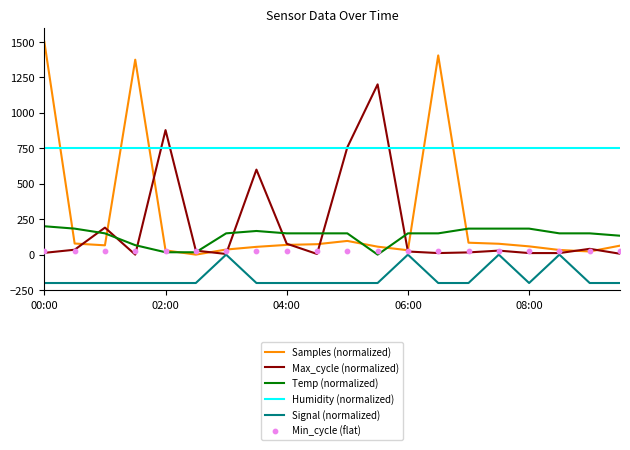

What is the total value across all series at 10?

1578.1